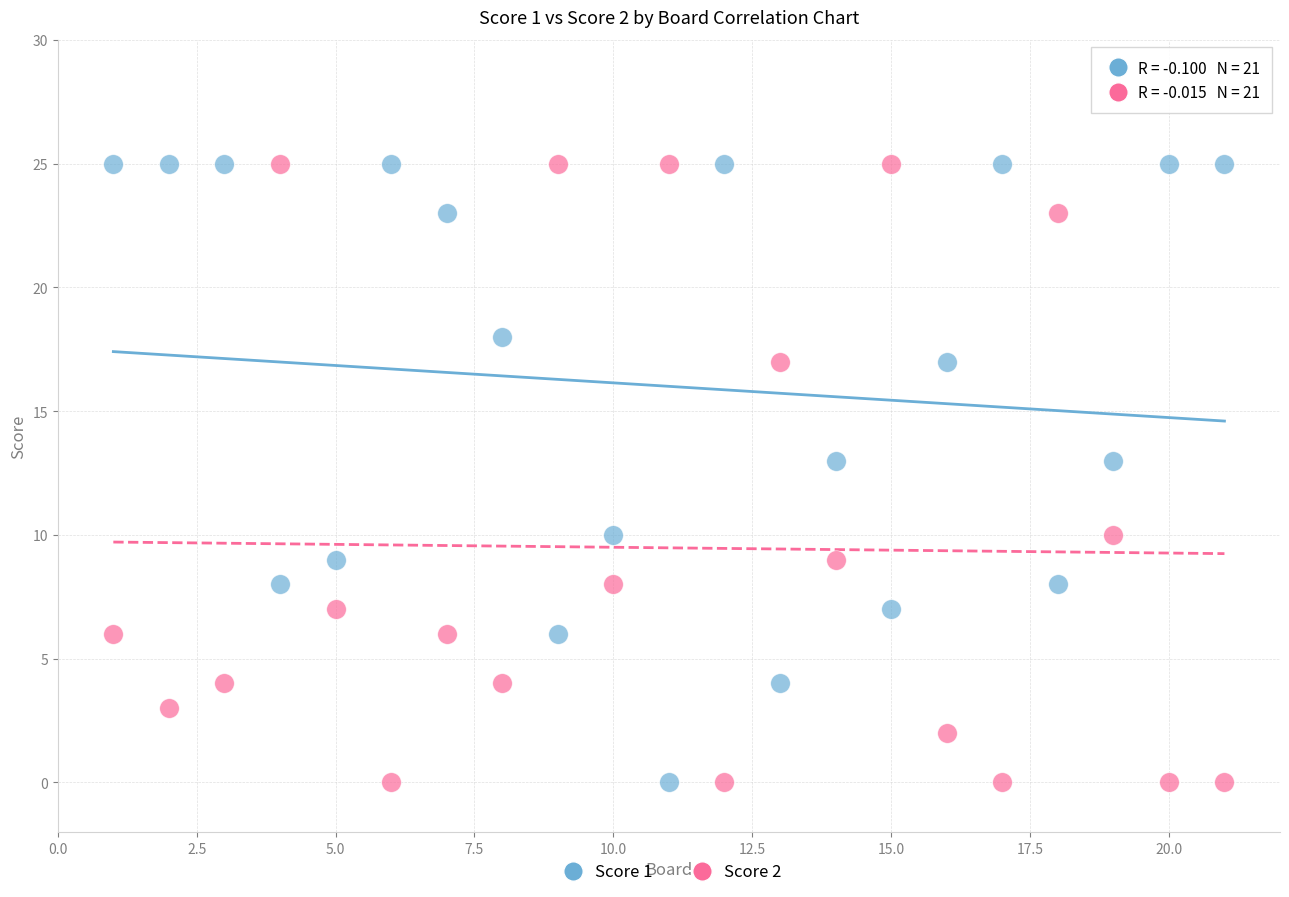

Across all data points, what is the range of X values (max minus min)?

20